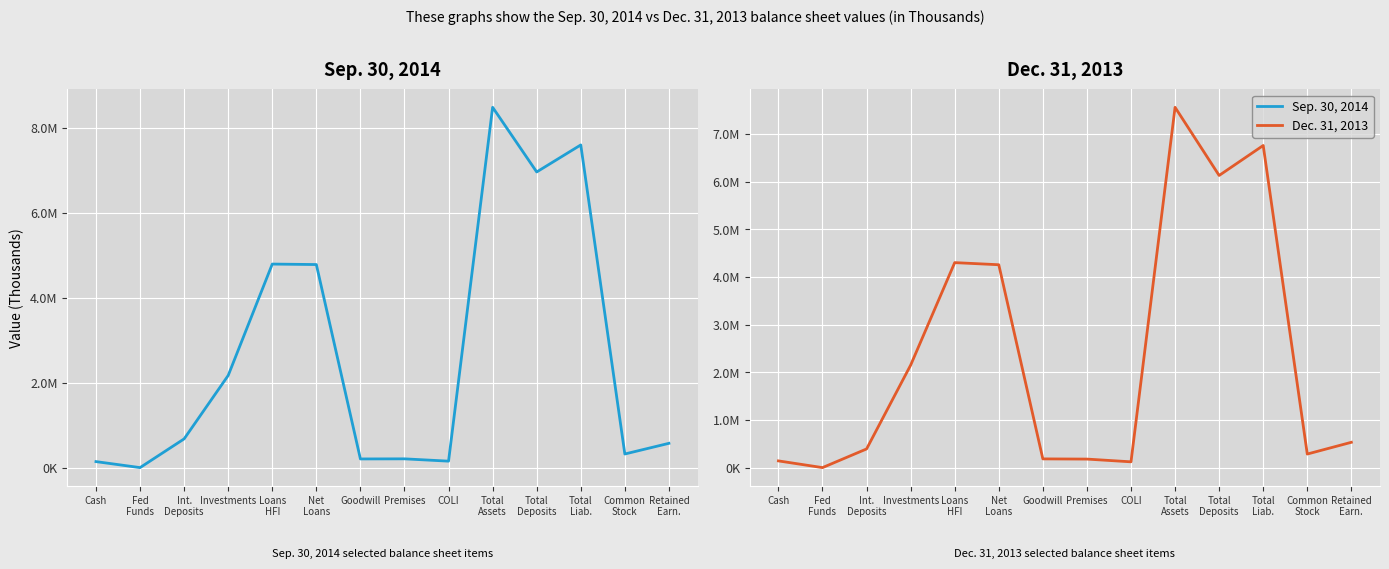

Rank the series by their average value, from lowest to highest.

Dec. 31, 2013, Sep. 30, 2014